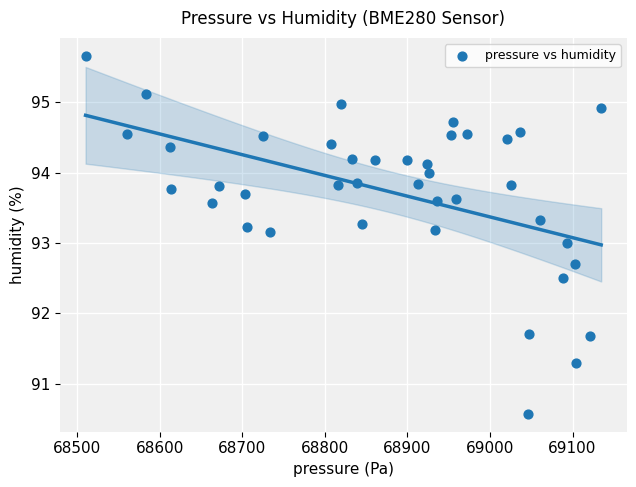

What is the range of X values (max minus min)?

624.5